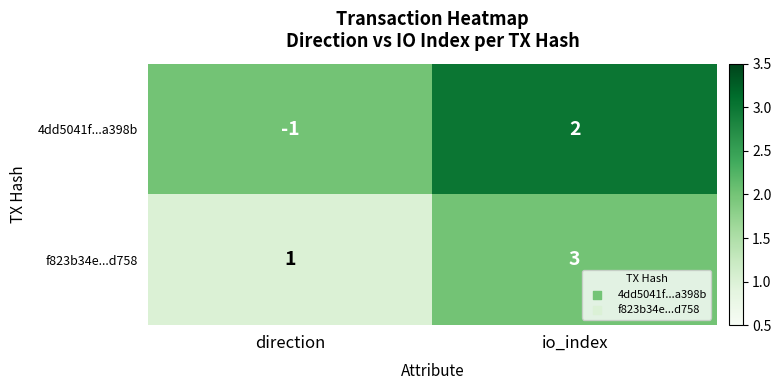

Count the number of categories in the chart.

2